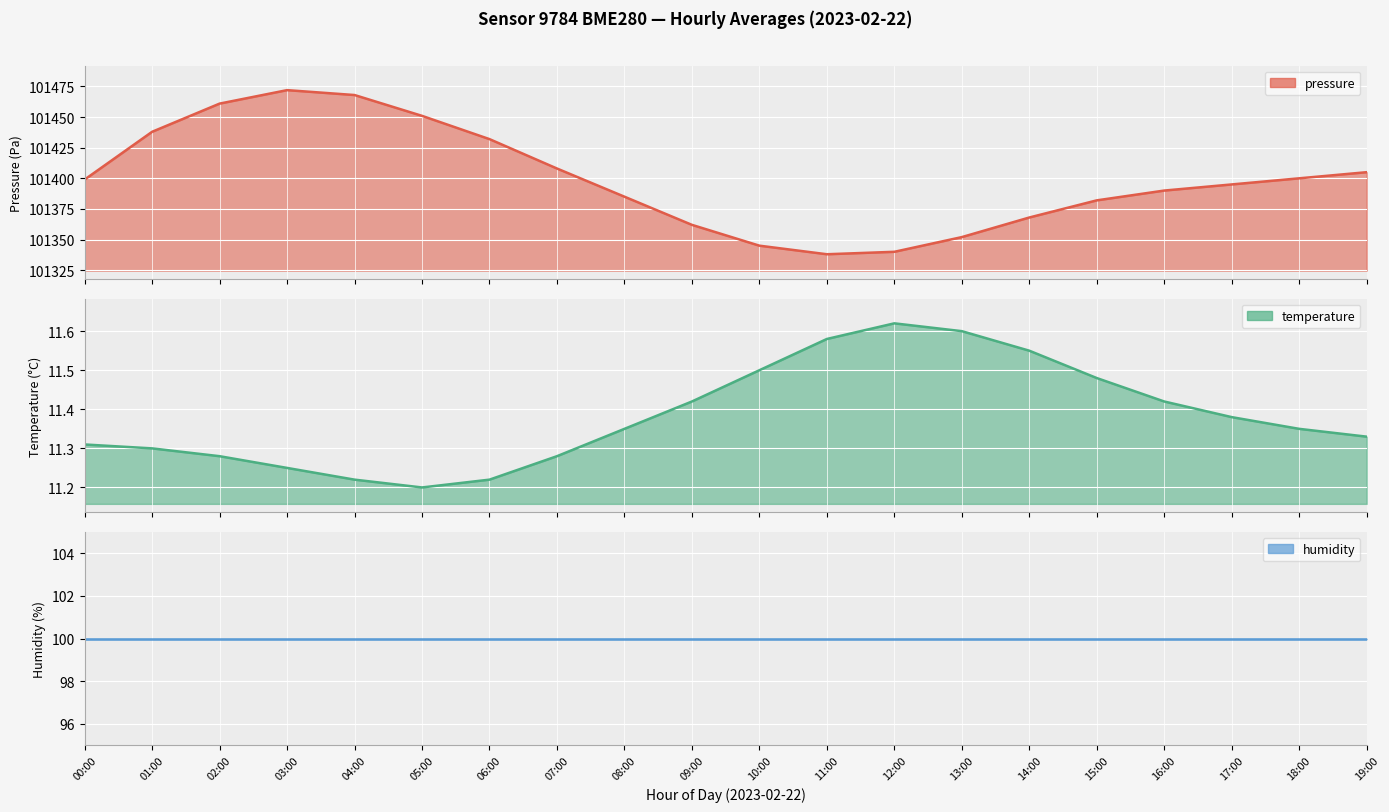

True or false: temperature and pressure intersect in this chart.

False